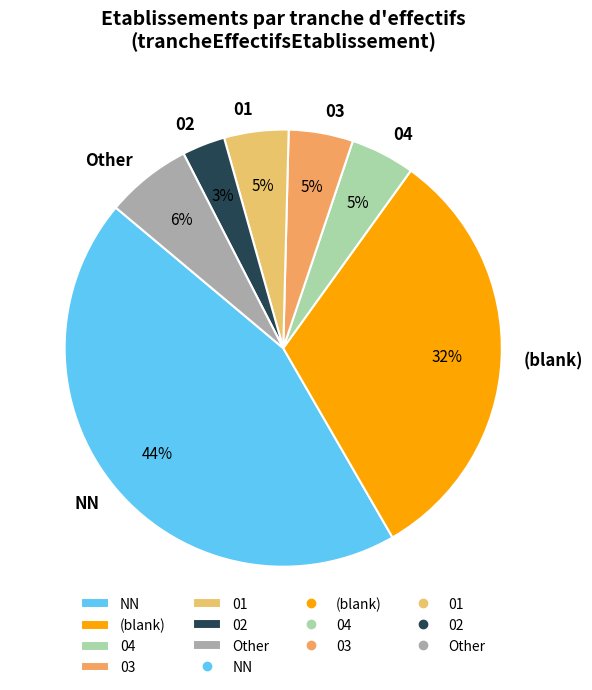

To the nearest percent, what is the difference between the largest and smallest slice percentages?

41%